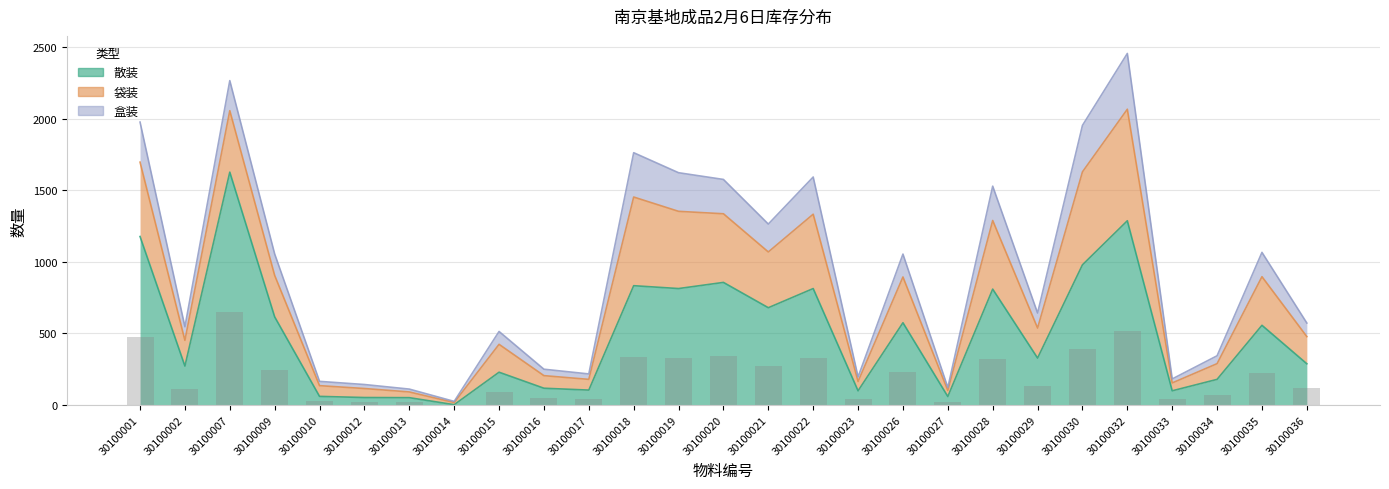

Reading right to left, extract all data points from this chart.

散装: 287	556	178	98	1287	979	327	809	58	574	98	813	679	856	813	833	103	116	228	1	50	51	59	615	1627	271	1177
袋装: 190	340	110	55	780	650	210	480	42	320	65	520	390	480	540	620	75	88	195	15	40	63	75	290	430	180	520
盒装: 95	170	55	28	390	325	105	240	21	160	32	260	195	240	270	310	38	45	90	8	20	28	30	150	210	95	280